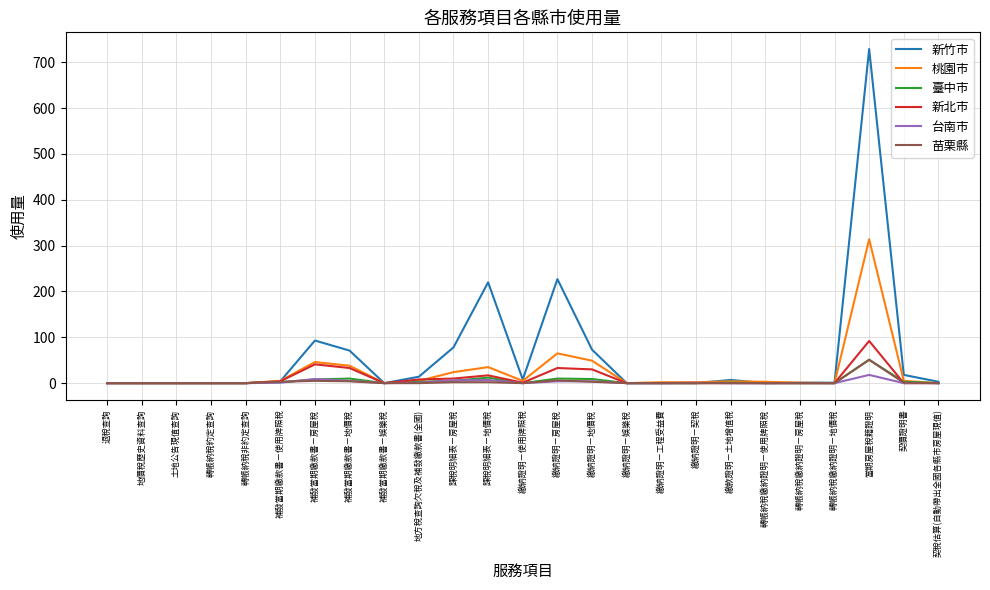

What is the difference between the second highest and minimum values in the 臺中市 series?

12